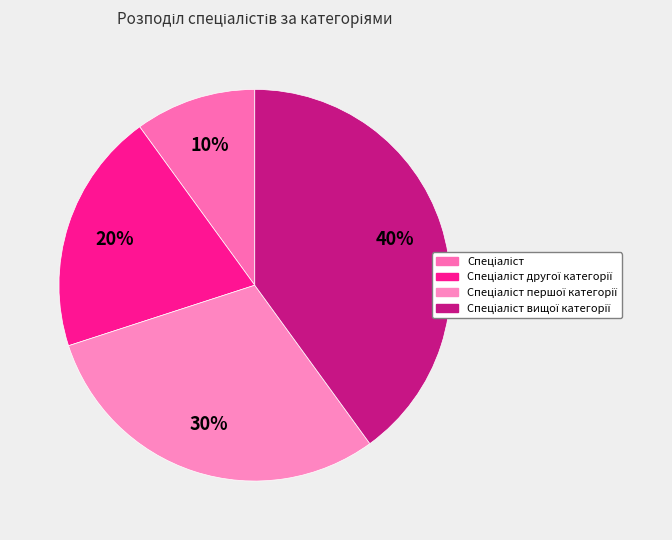

Which slice is the smallest?

Спеціаліст